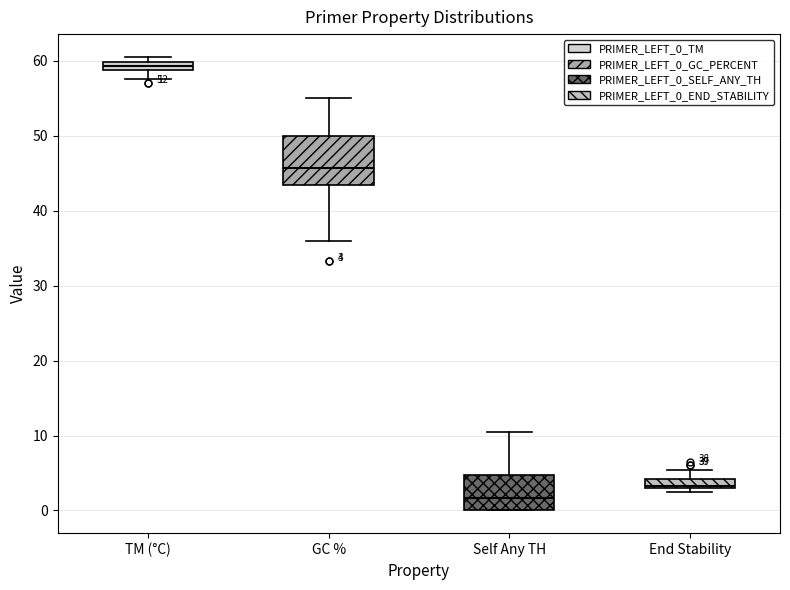

Which box is the tallest, from its lower edge to its upper edge?

GC %